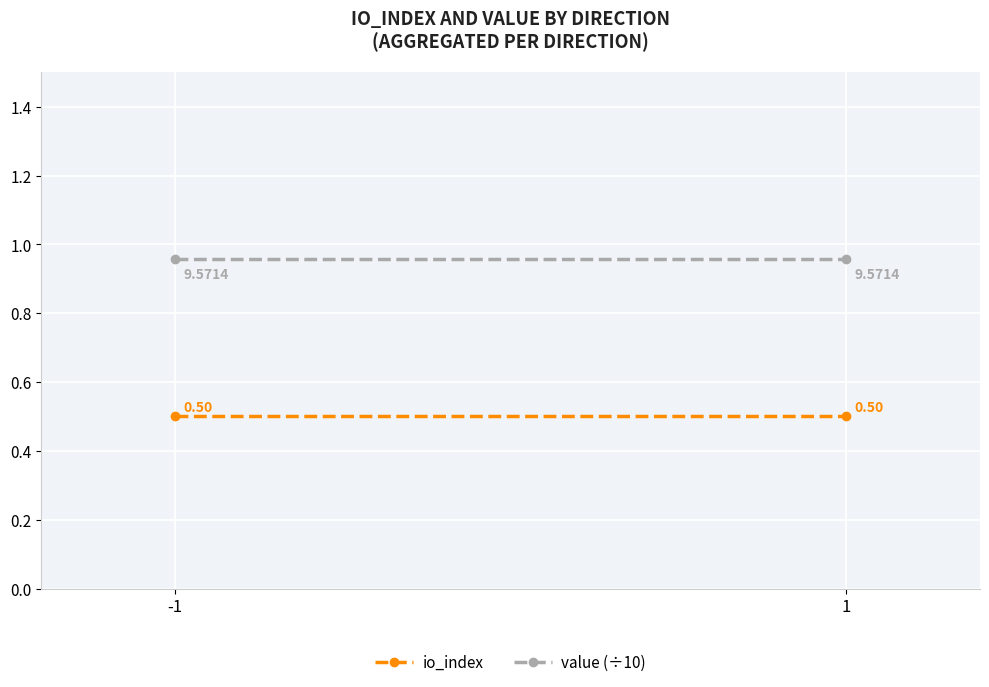

At 1, list the series in order from largest to smallest.

value (÷10), io_index